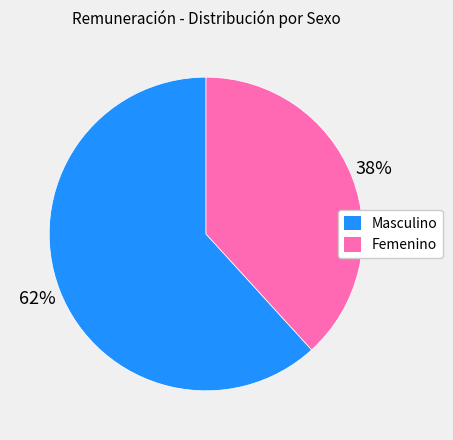

Rank the categories by value from highest to lowest.

Masculino, Femenino